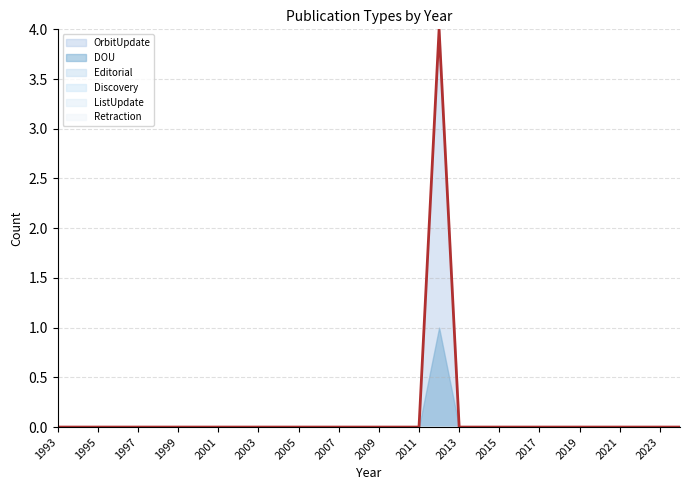

Reading left to right, extract all data points from this chart.

OrbitUpdate: 0	0	0	0	0	0	0	0	0	0	0	0	0	0	0	0	0	0	0	3	0	0	0	0	0	0	0	0	0	0	0	0
DOU: 0	0	0	0	0	0	0	0	0	0	0	0	0	0	0	0	0	0	0	1	0	0	0	0	0	0	0	0	0	0	0	0
Editorial: 0	0	0	0	0	0	0	0	0	0	0	0	0	0	0	0	0	0	0	0	0	0	0	0	0	0	0	0	0	0	0	0
Discovery: 0	0	0	0	0	0	0	0	0	0	0	0	0	0	0	0	0	0	0	0	0	0	0	0	0	0	0	0	0	0	0	0
ListUpdate: 0	0	0	0	0	0	0	0	0	0	0	0	0	0	0	0	0	0	0	0	0	0	0	0	0	0	0	0	0	0	0	0
Retraction: 0	0	0	0	0	0	0	0	0	0	0	0	0	0	0	0	0	0	0	0	0	0	0	0	0	0	0	0	0	0	0	0